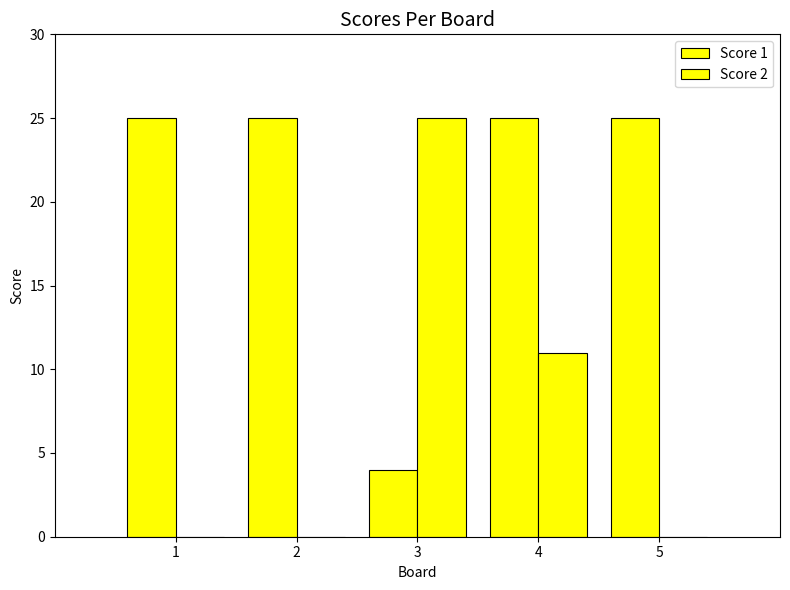

What is the difference between the second highest and minimum values in the Score 2 series?

11